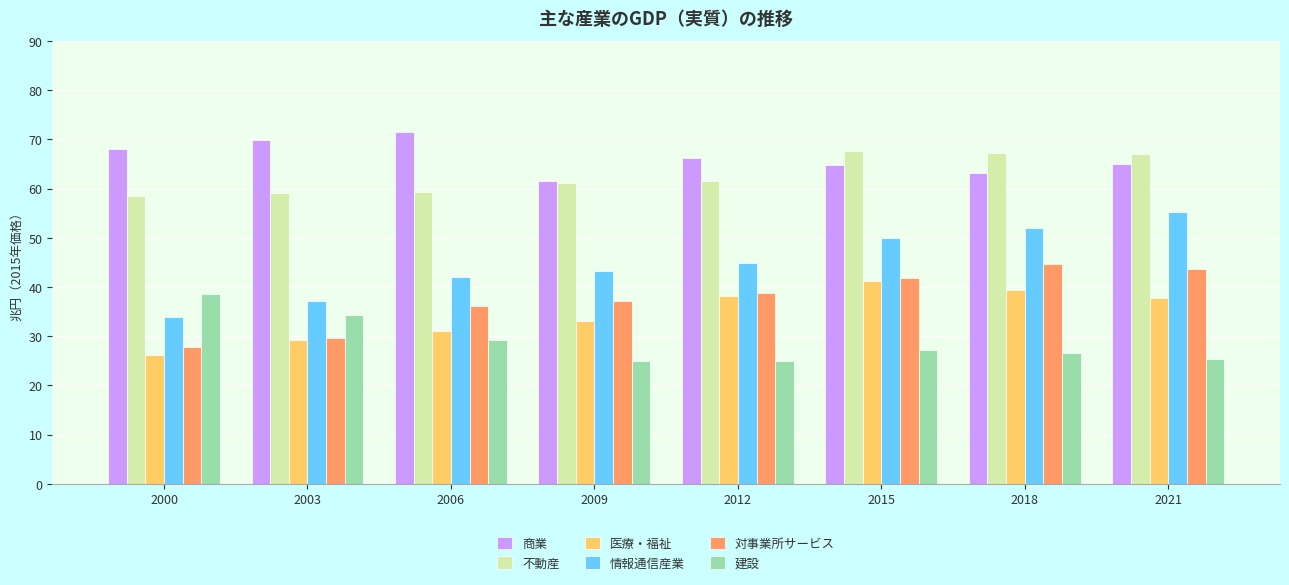

What is the difference between the second highest and minimum values in the 建設 series?

9.3